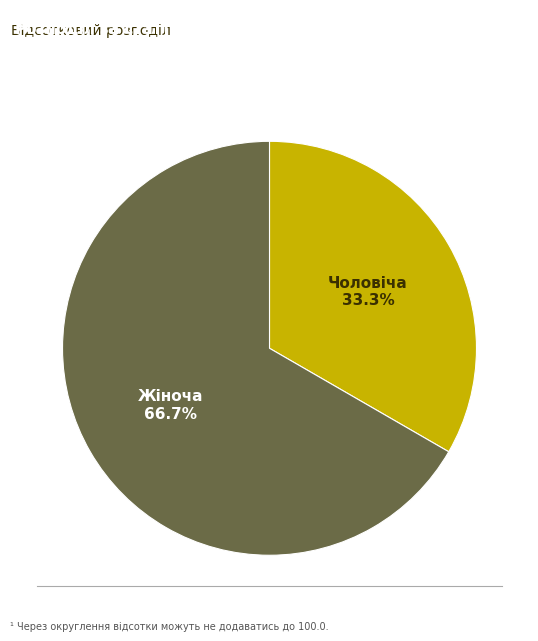

How many segments does this pie chart have?

2